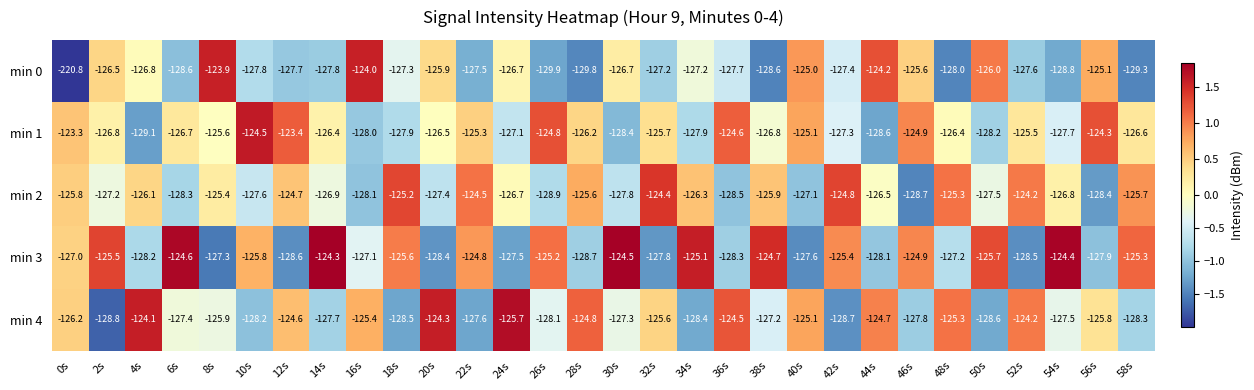

At which label is min 1 closest to -126?

28s